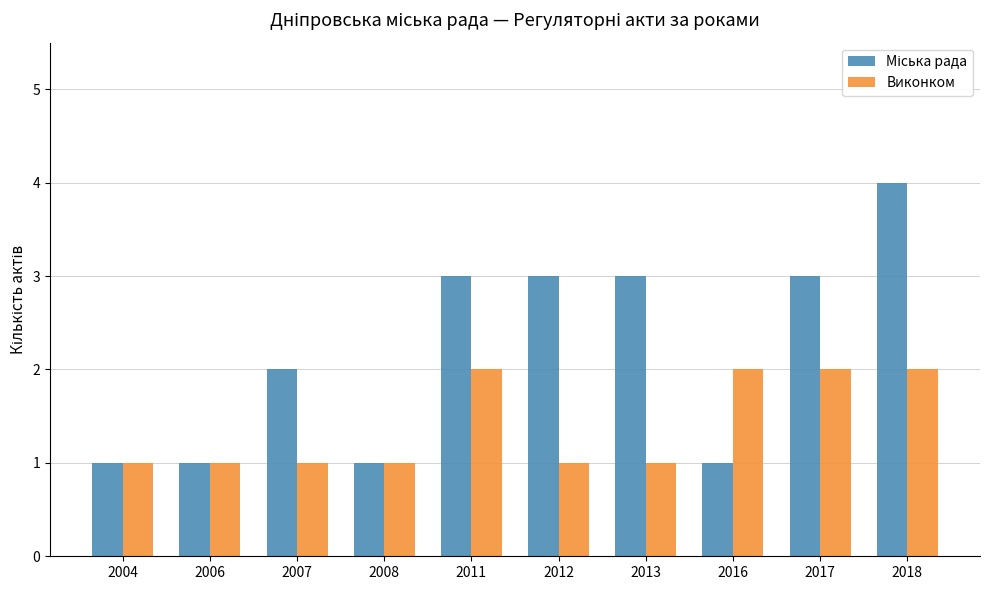

The Виконком series shows 0 at 2012. True or false?

False